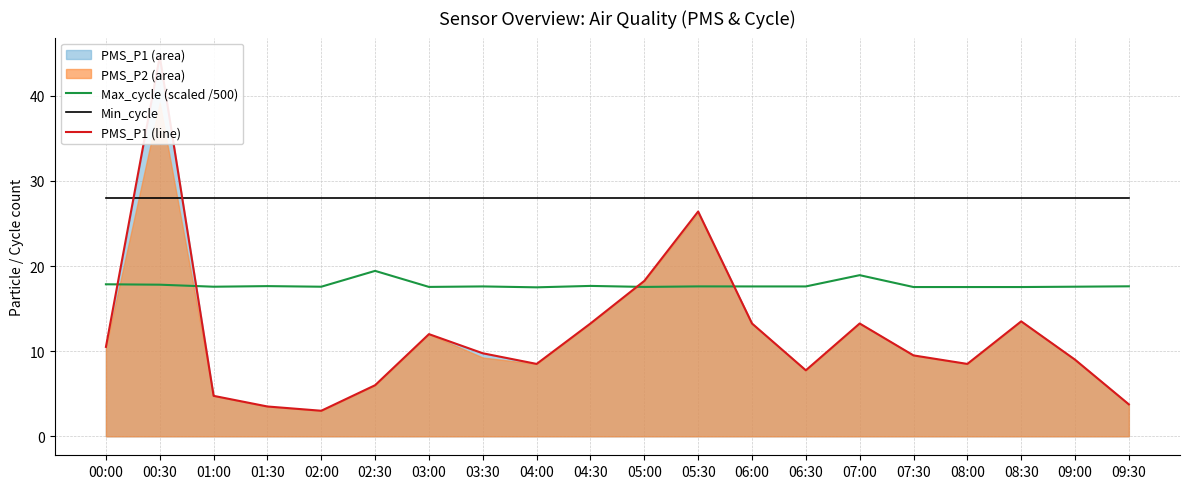

At which category does PMS_P1 (line) reach its first local peak?

00:30